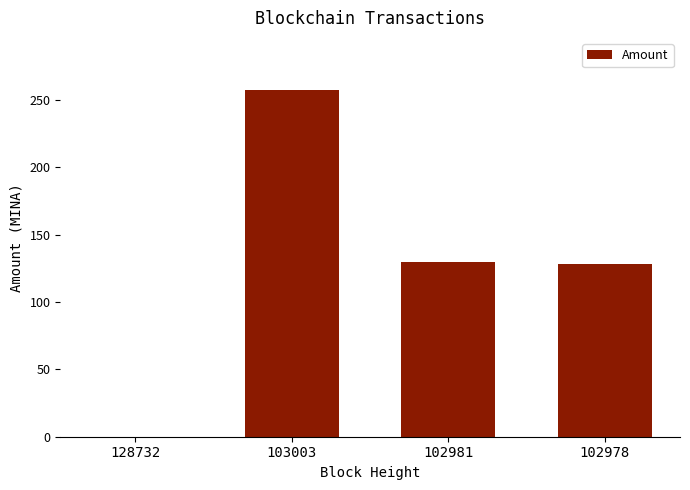

At which category does the chart reach its peak across all series?

103003